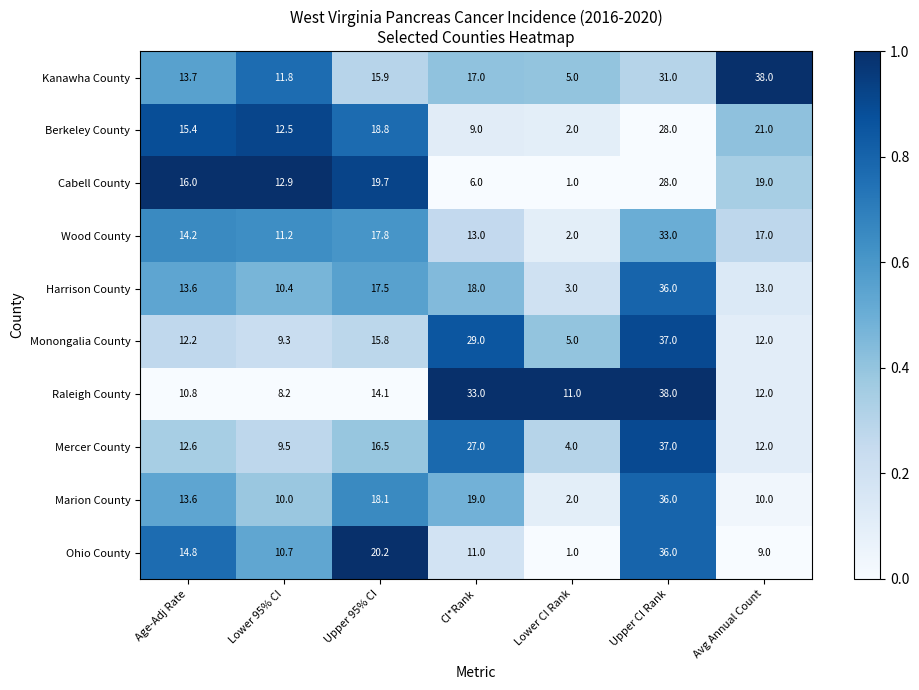

What is the maximum value for Marion County?

36.0